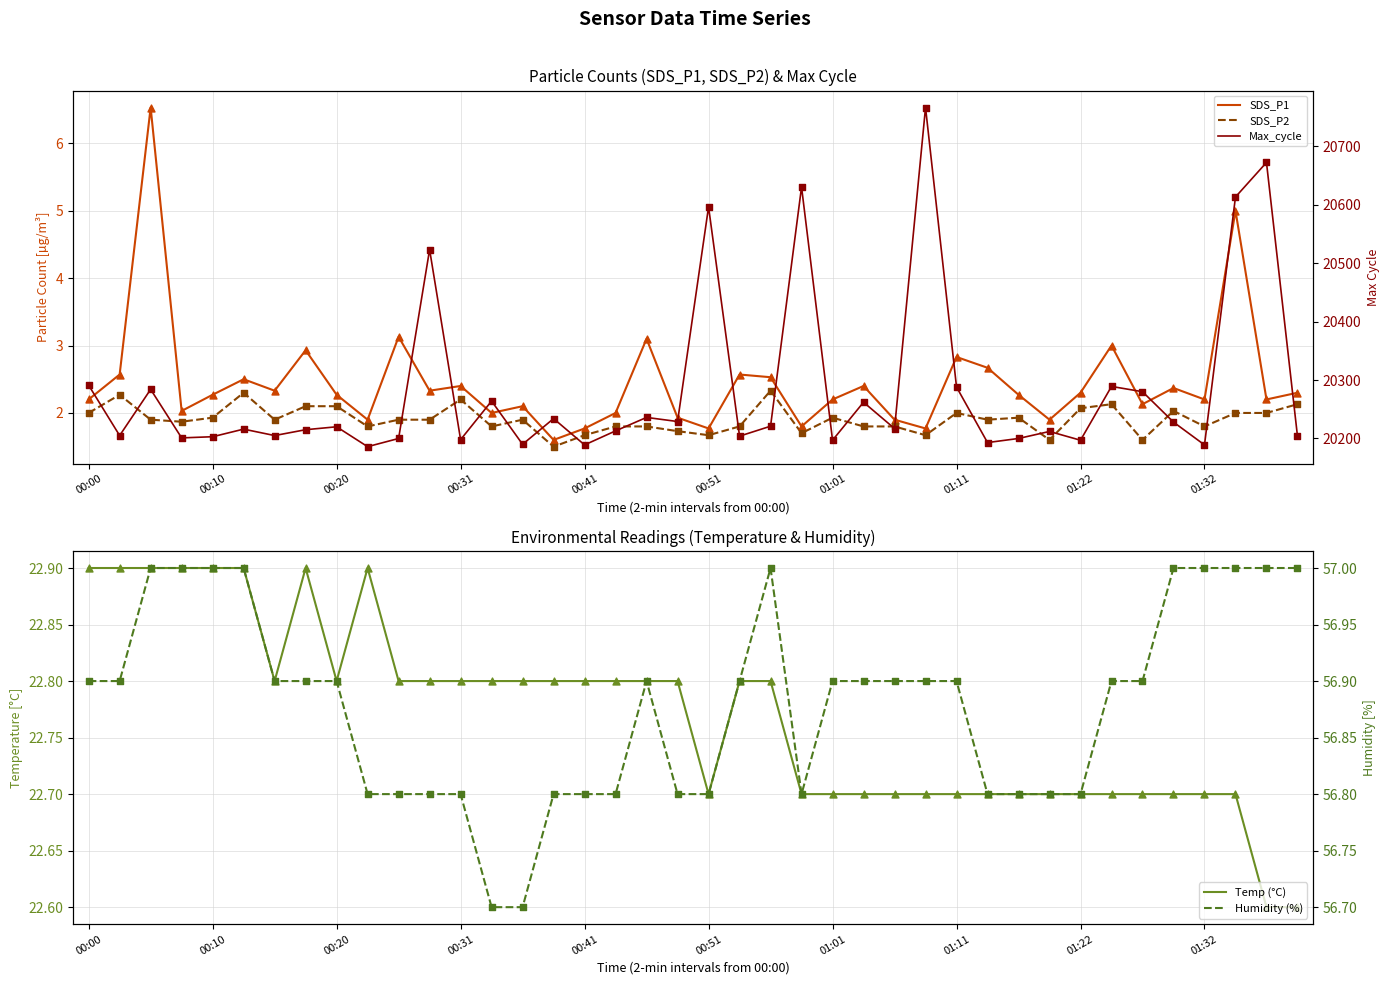

Which series has the largest Y range (max minus min)?

Max_cycle